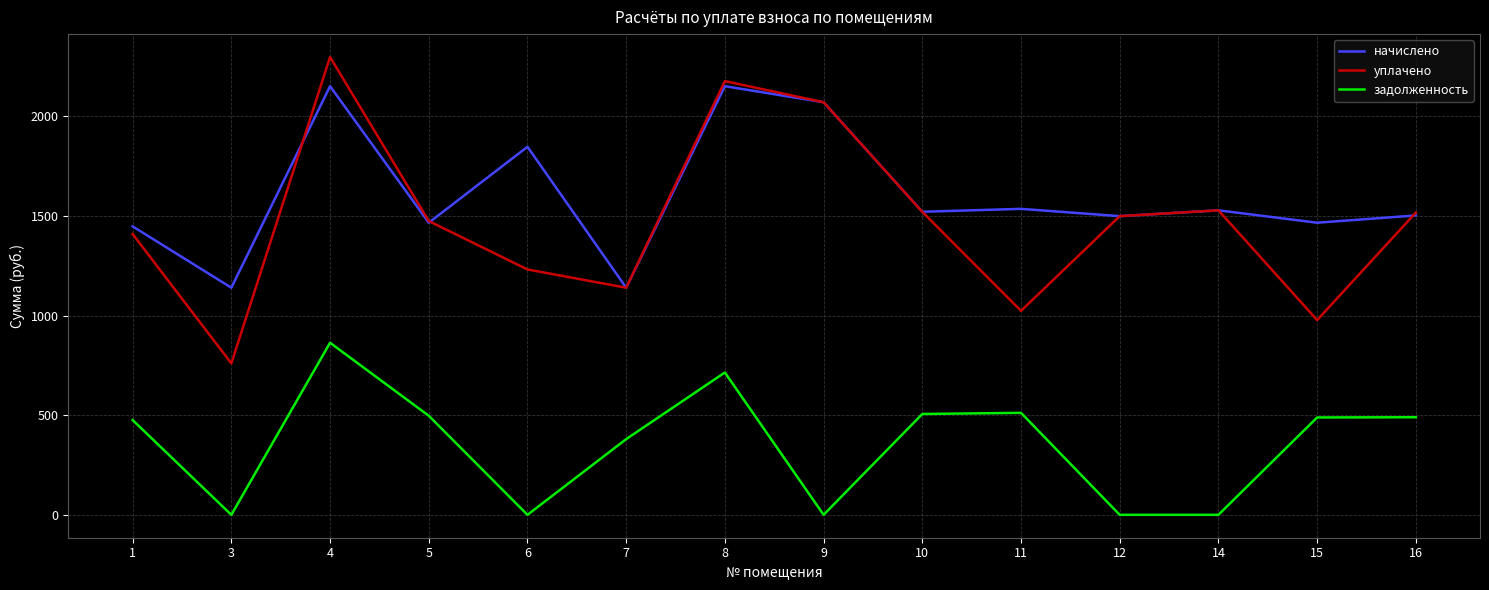

True or false: начислено has more than 1 interior local peaks.

True